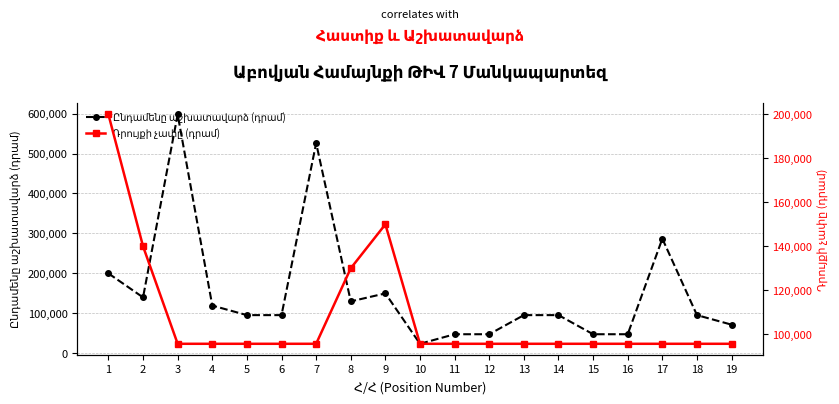

How many distinct data groups are displayed?

2